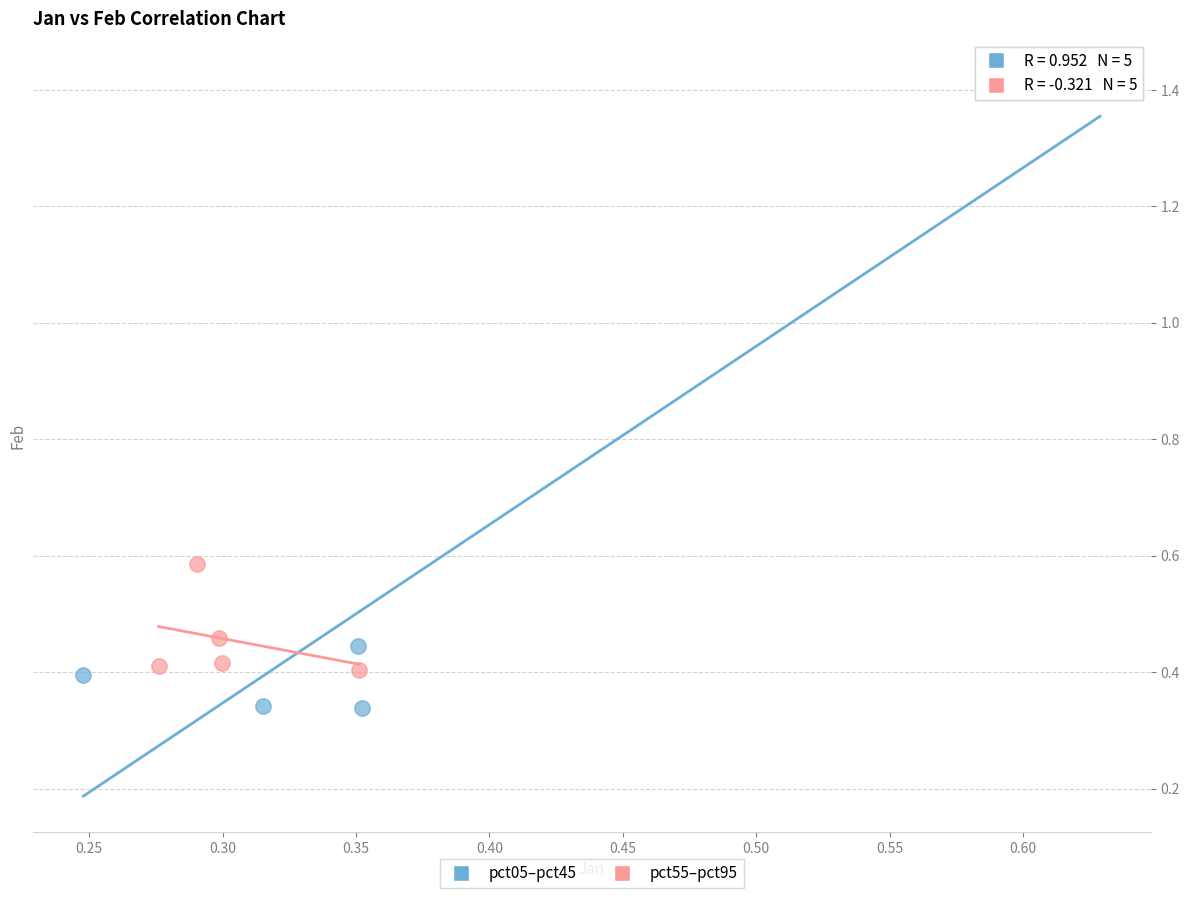

Which series has the largest Y range (max minus min)?

pct05–pct45